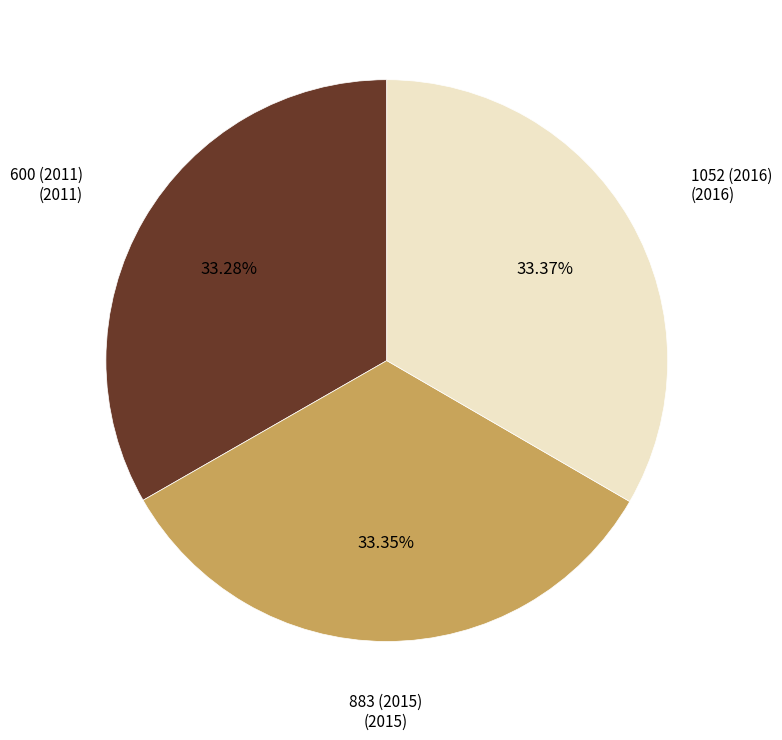

Is there any slice that represents more than half of the pie?

No